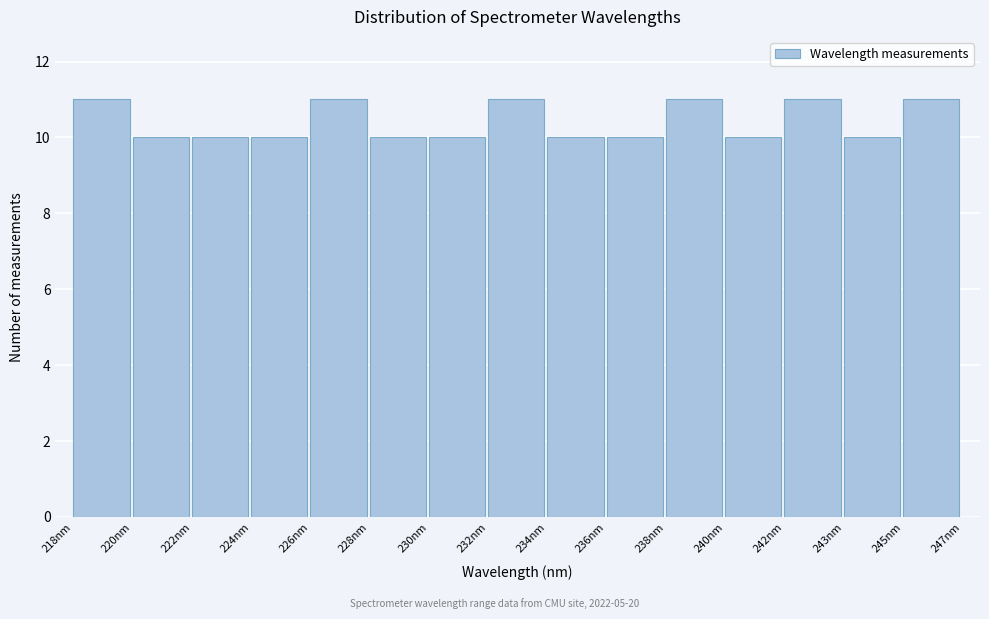

Reading left to right, what are all the values shown in this chart?

11	10	10	10	11	10	10	11	10	10	11	10	11	10	11